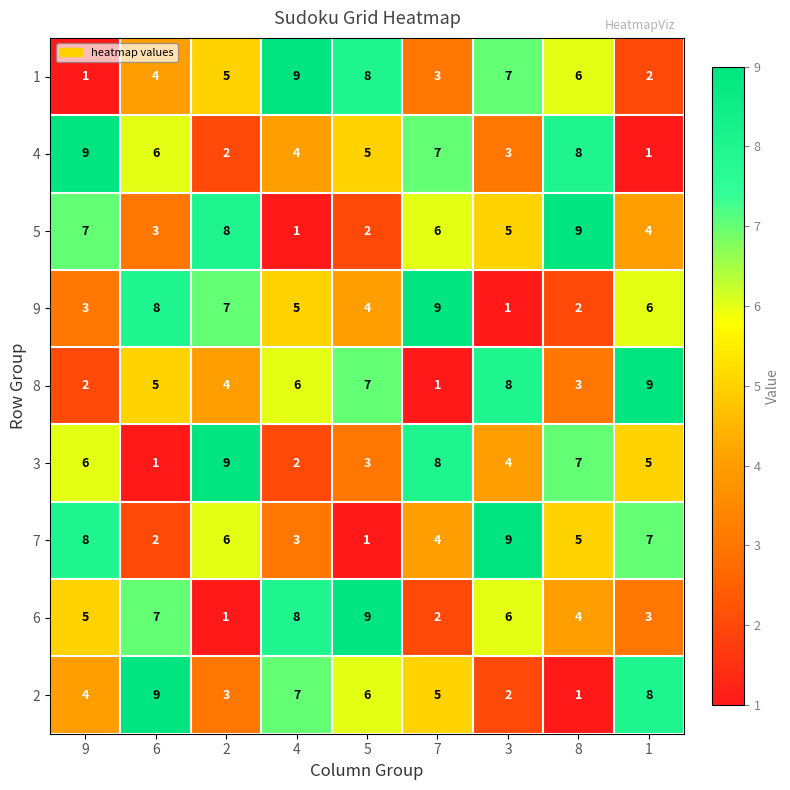

What is the sum of the 3 values at 6 and 5?

4